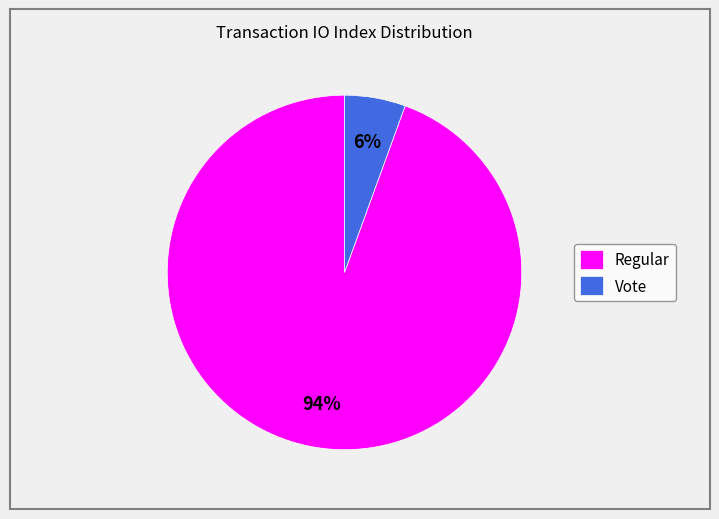

To the nearest percent, what is the combined percentage of Vote and Regular?

100%